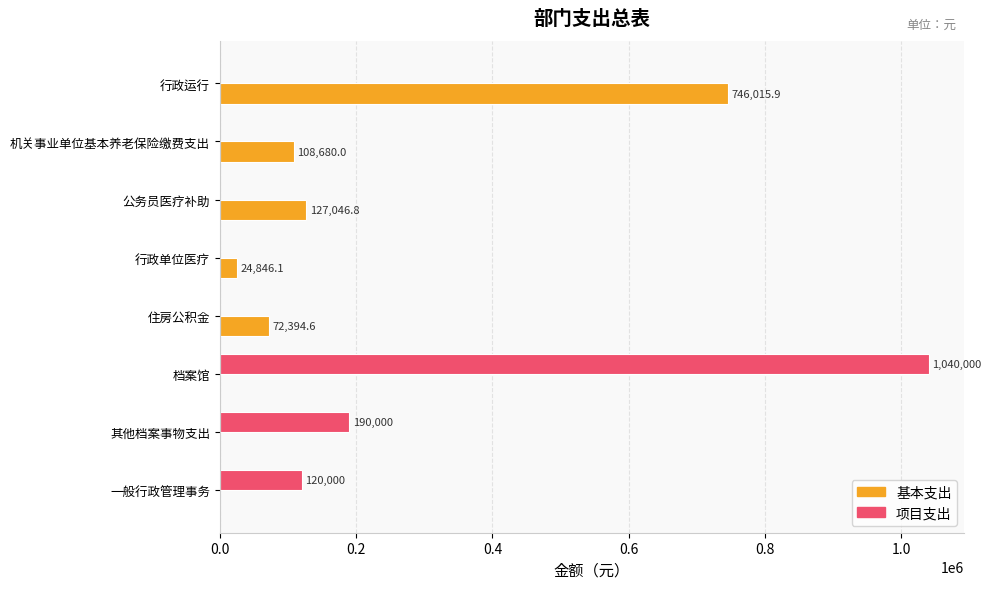

Which series changed the most between 行政运行 and 其他档案事物支出?

基本支出